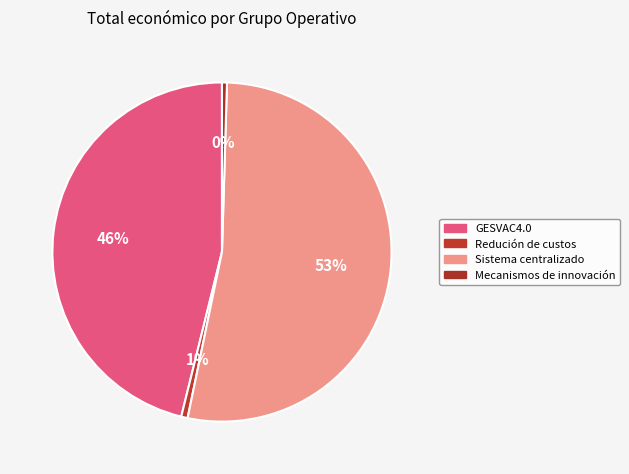

To the nearest percent, what portion does Sistema centralizado represent?

53%